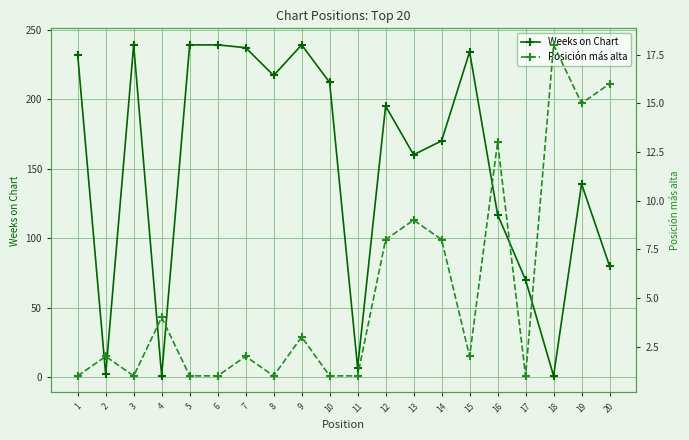

The value of Posición más alta at 8 is 1. True or false?

True